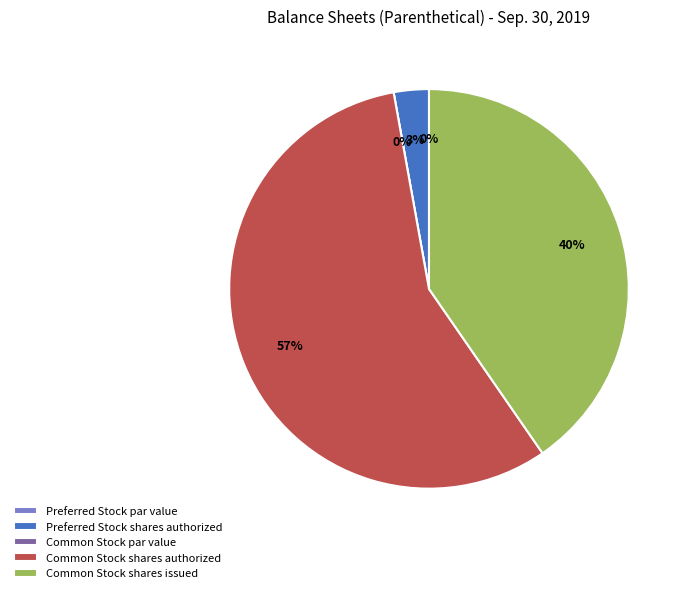

Is it true that Preferred Stock par value is 0% of the pie?

True